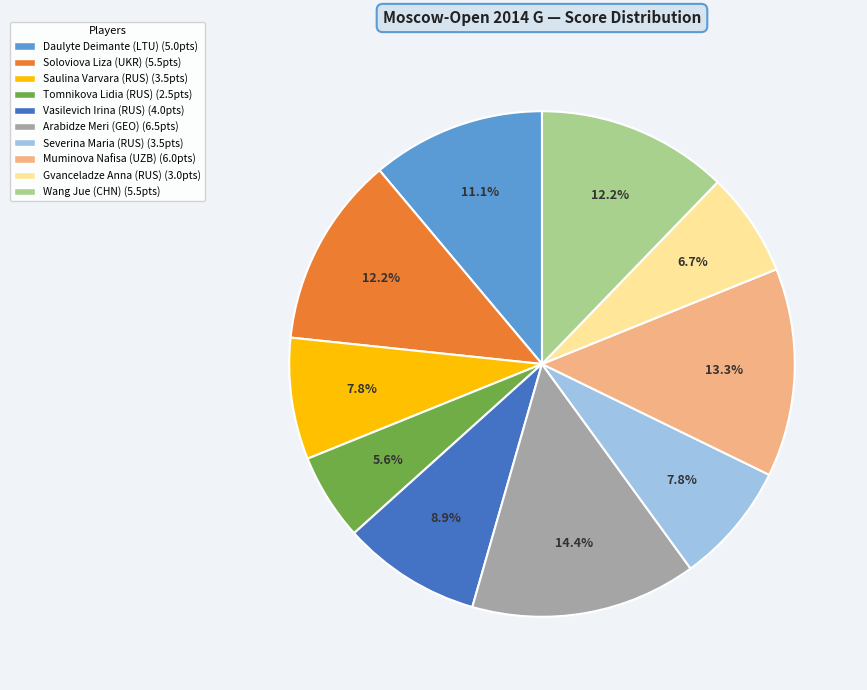

What percentage do Soloviova Liza (UKR) and Tomnikova Lidia (RUS) together represent?

17.8%